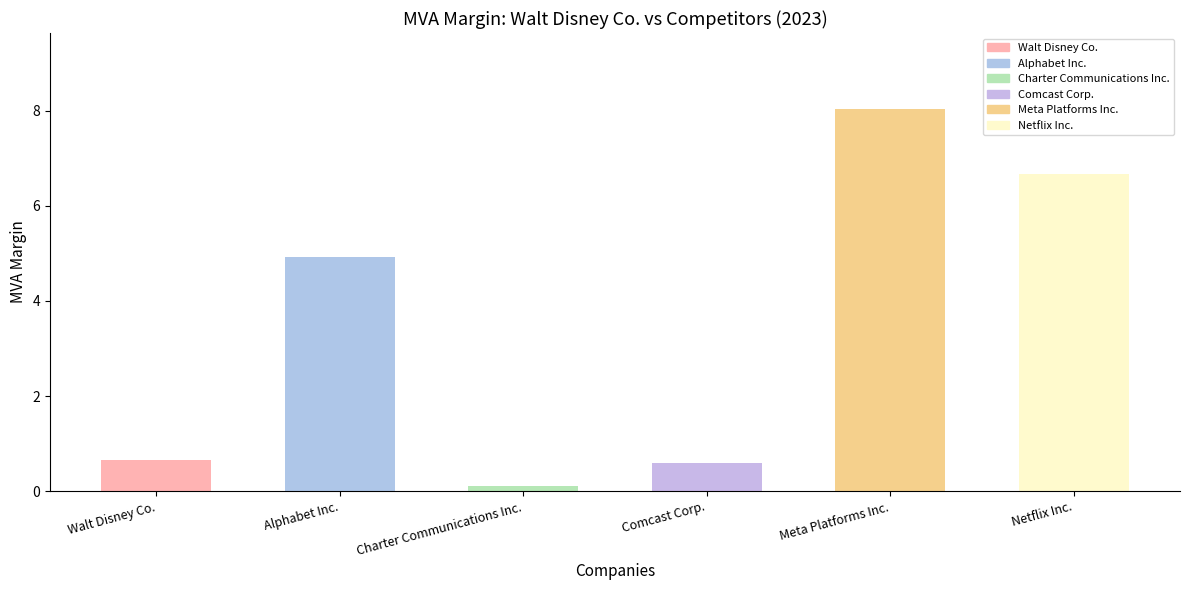

At which label is the value closest to 4?

Alphabet Inc.